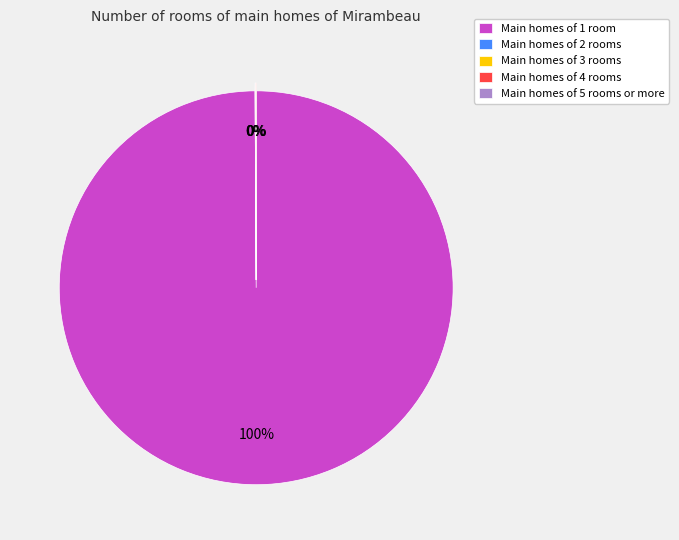

To the nearest percent, what is the difference between the largest and smallest slice percentages?

100%